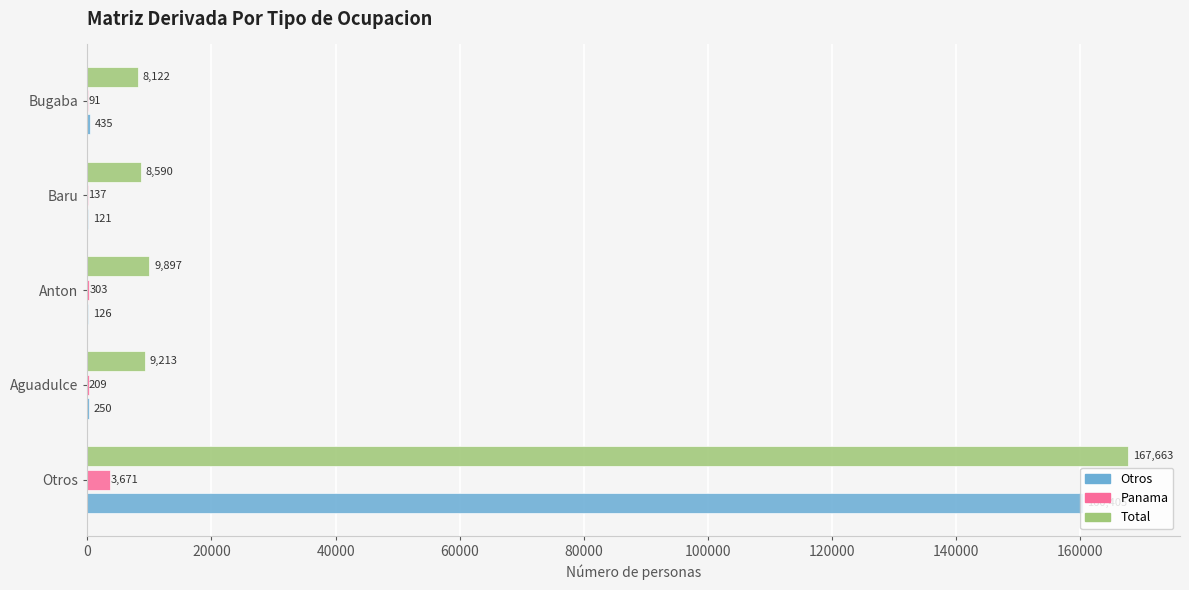

Where is Panama nearest to the value 1881?

Anton